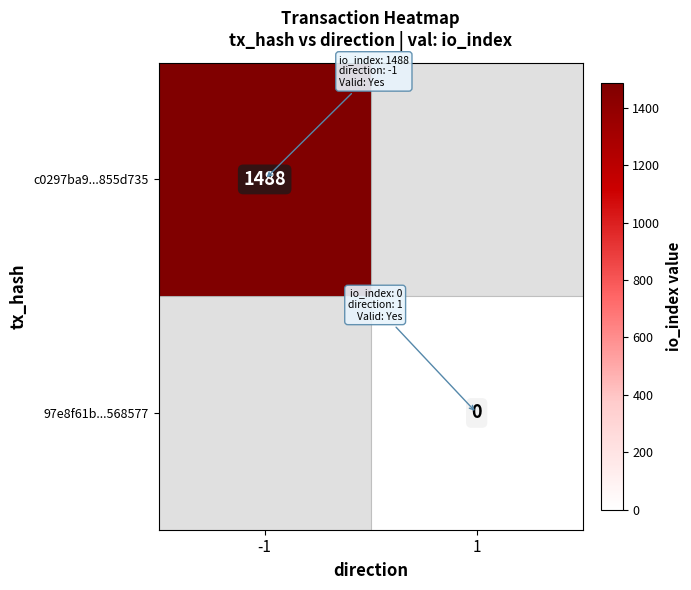

What is the maximum value shown in the chart?

1488.0